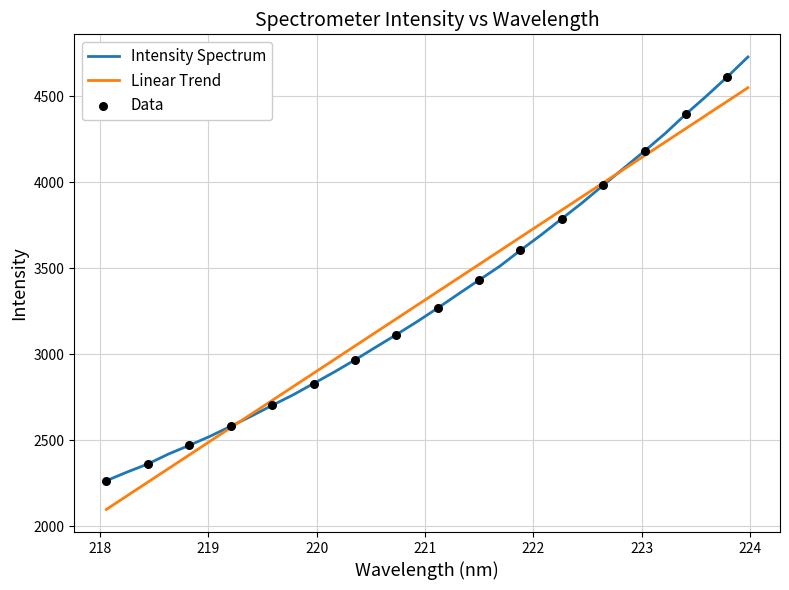

Which series has the largest range (max minus min)?

Intensity Spectrum